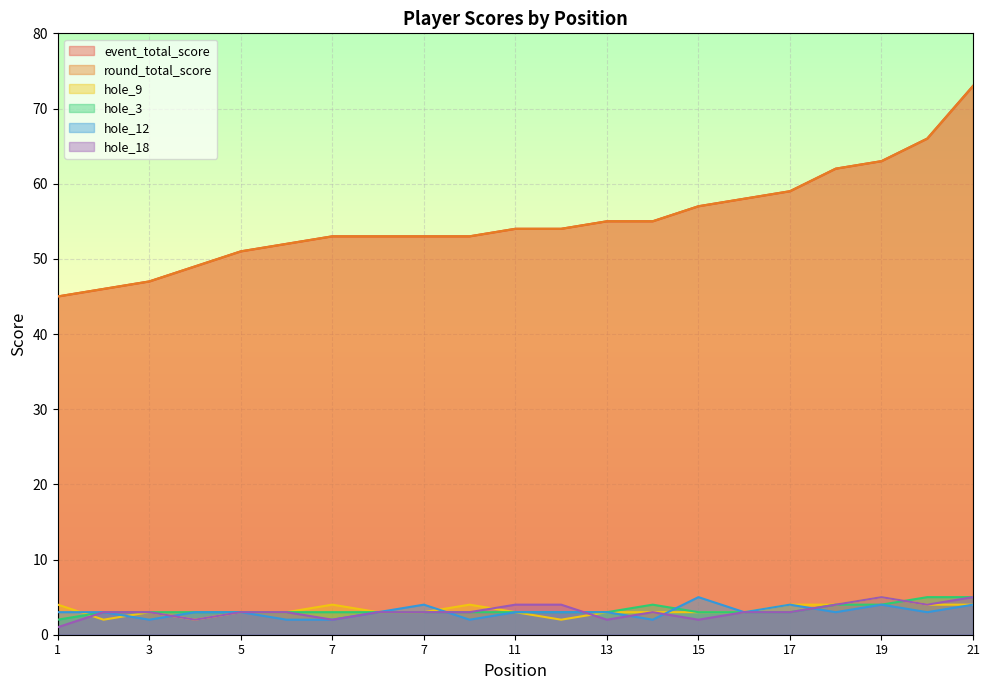

Which category has the highest value in the hole_3 series?

20